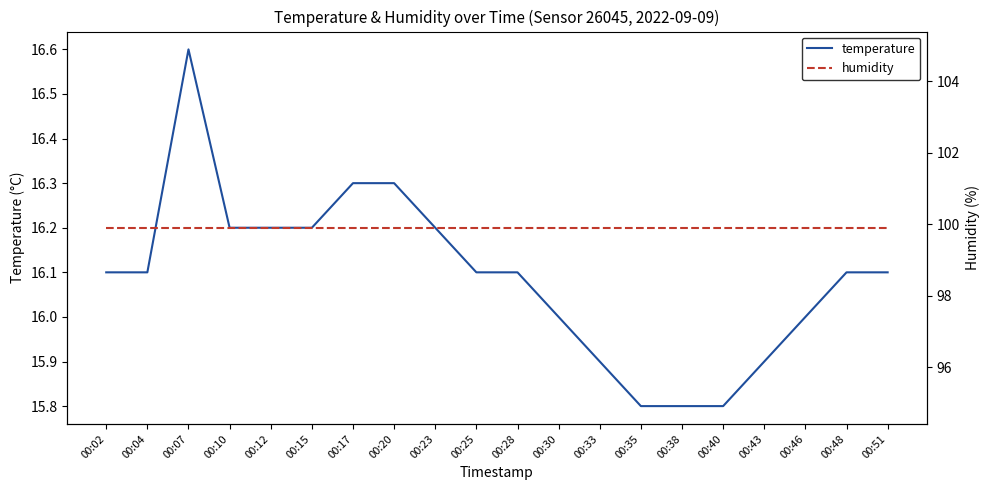

What is the value of the humidity point at the 3rd from the left?

99.9